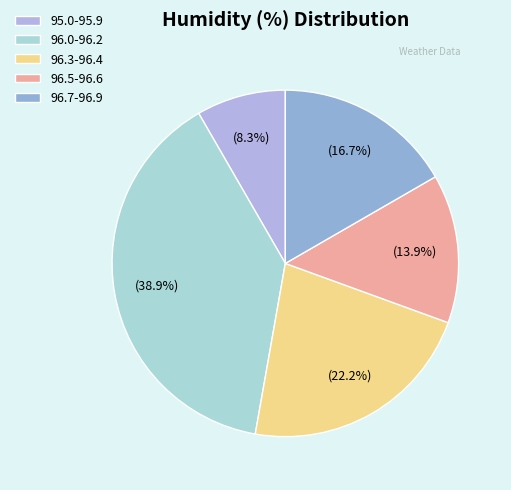

Rank the categories by value from highest to lowest.

96.0-96.2, 96.3-96.4, 96.7-96.9, 96.5-96.6, 95.0-95.9